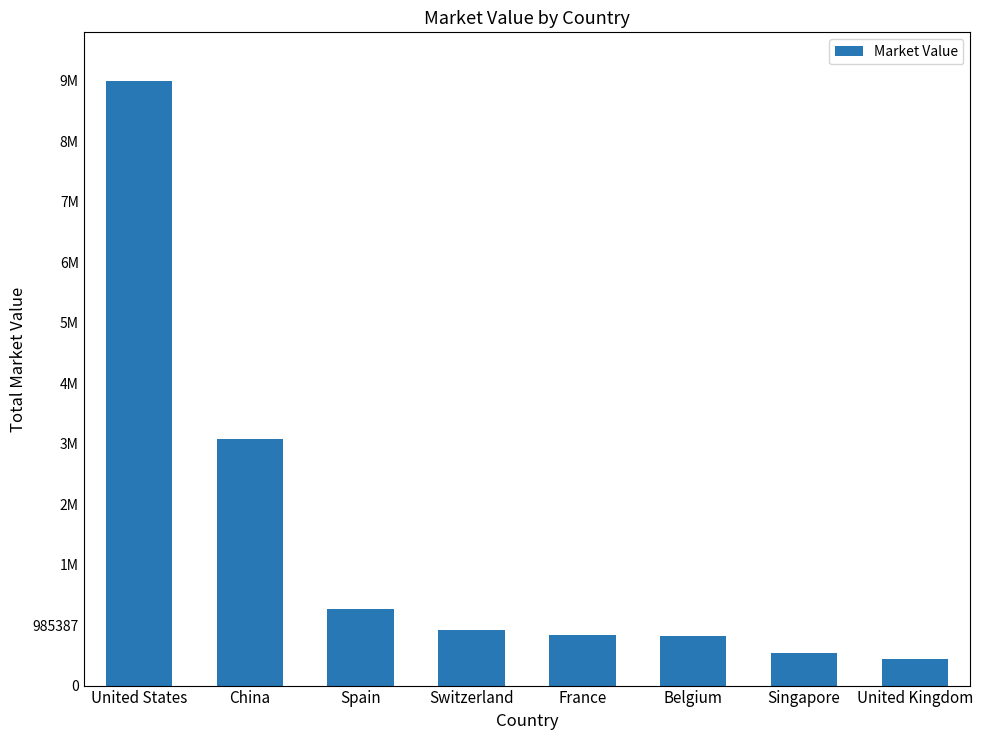

What is the label of the 3rd bar from the right?

Belgium